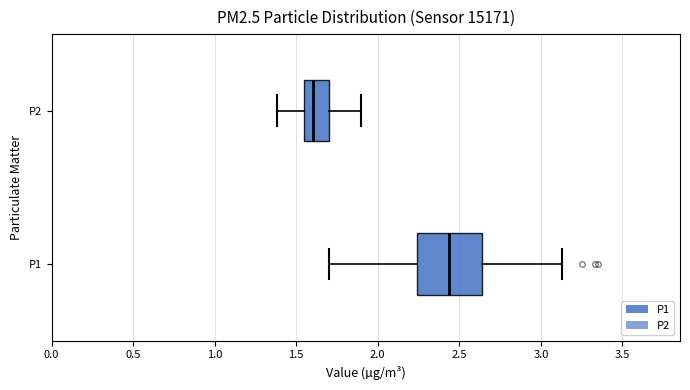

Which box has the furthest to the left median line?

P2